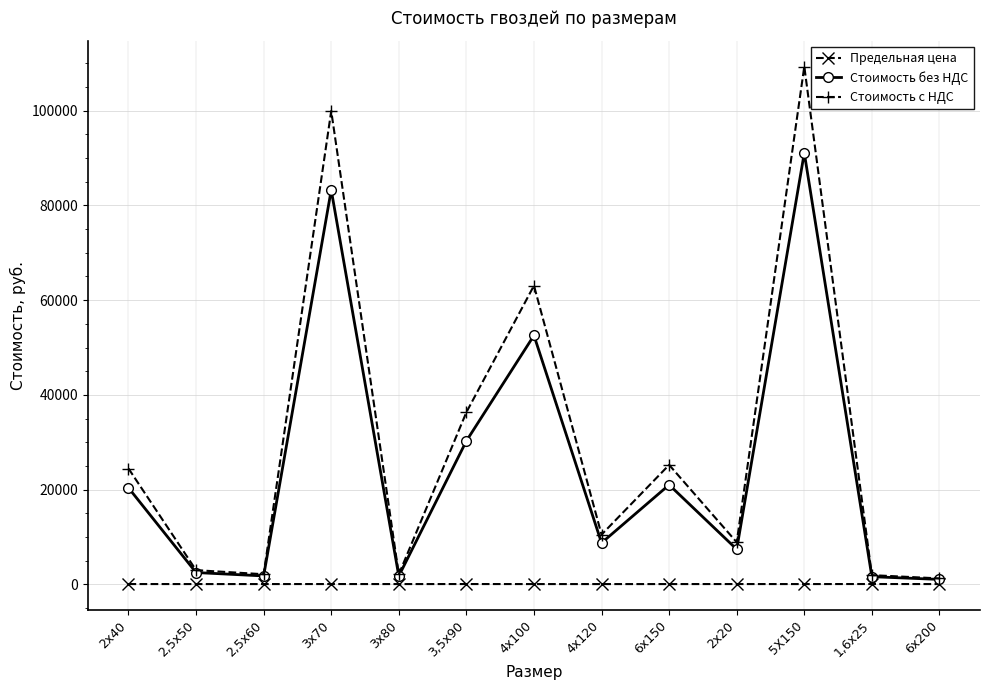

Where is Стоимость без НДС nearest to the value 46071?

4х100